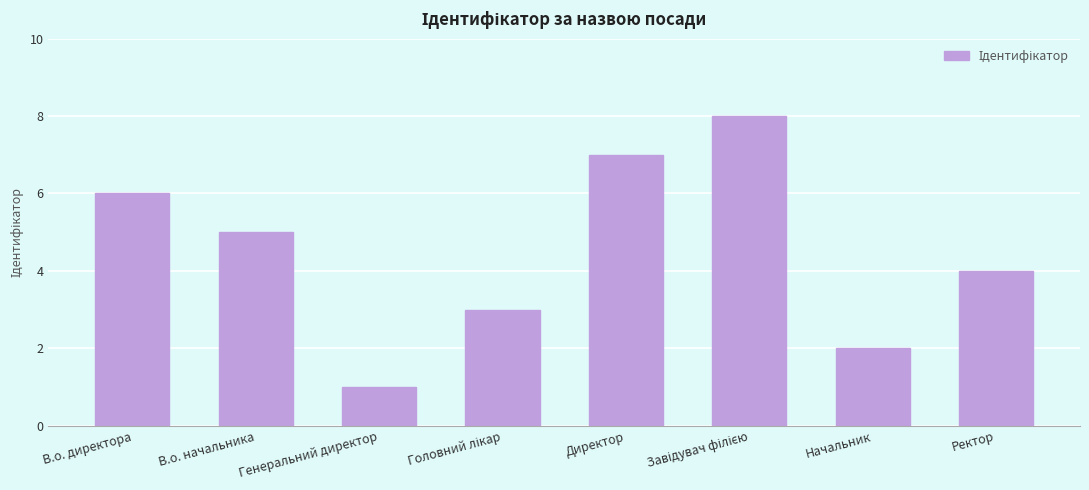

What is the label of the 8th bar from the left?

Ректор